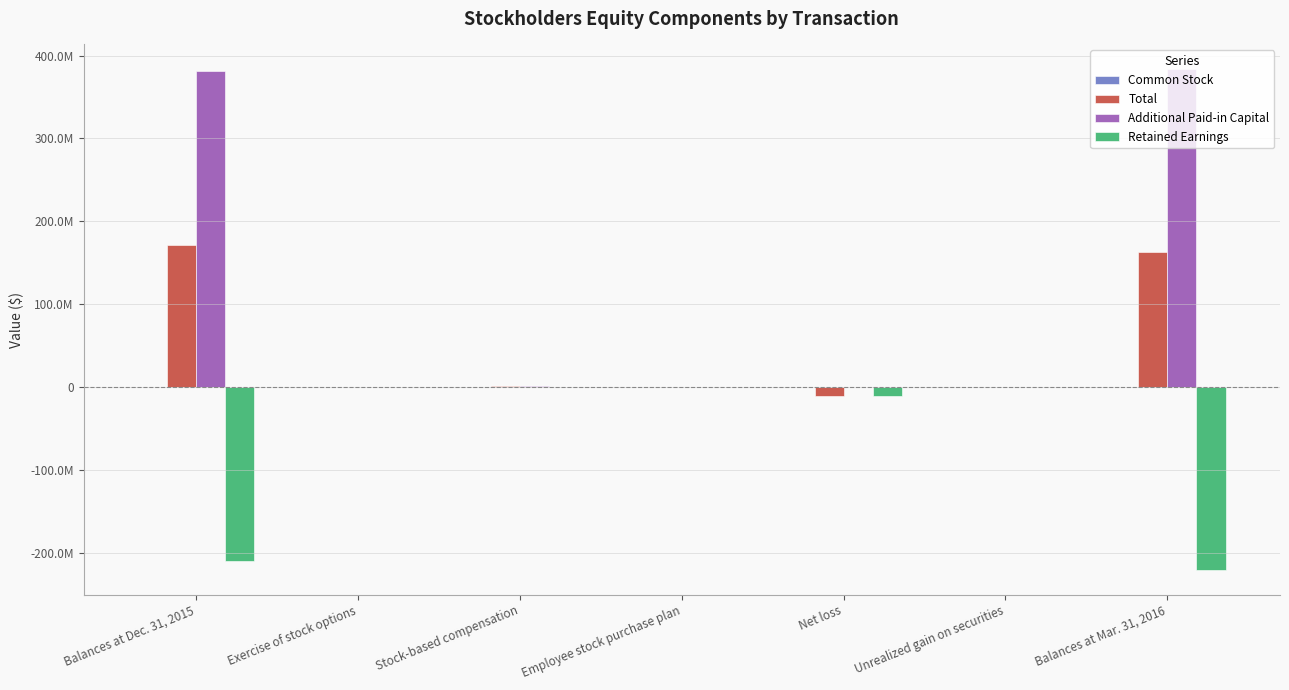

Rank the series at Balances at Dec. 31, 2015 from highest to lowest value.

Additional Paid-in Capital, Total, Common Stock, Retained Earnings